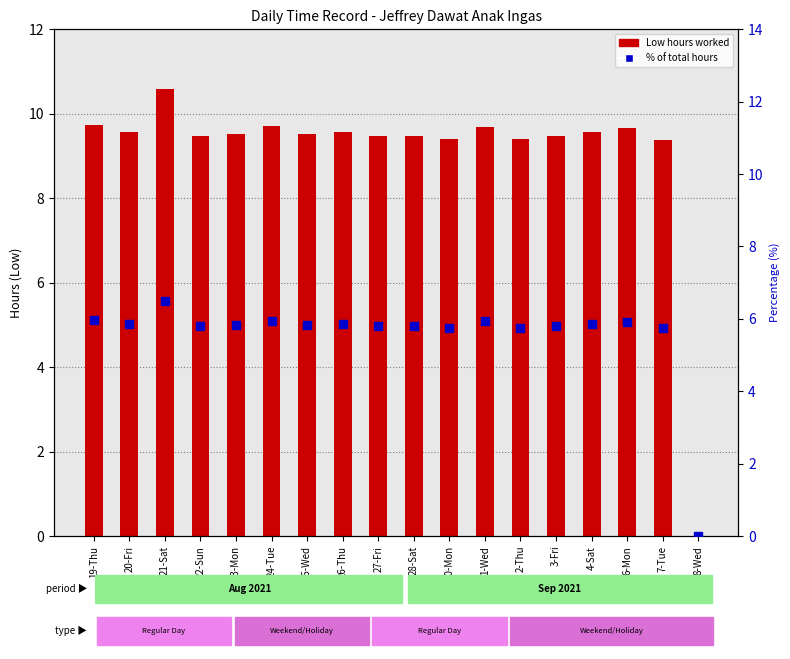

Is the value of Low (Hours) at 27-Fri greater than the value of percentile rank within sample at 2-Thu?

Yes